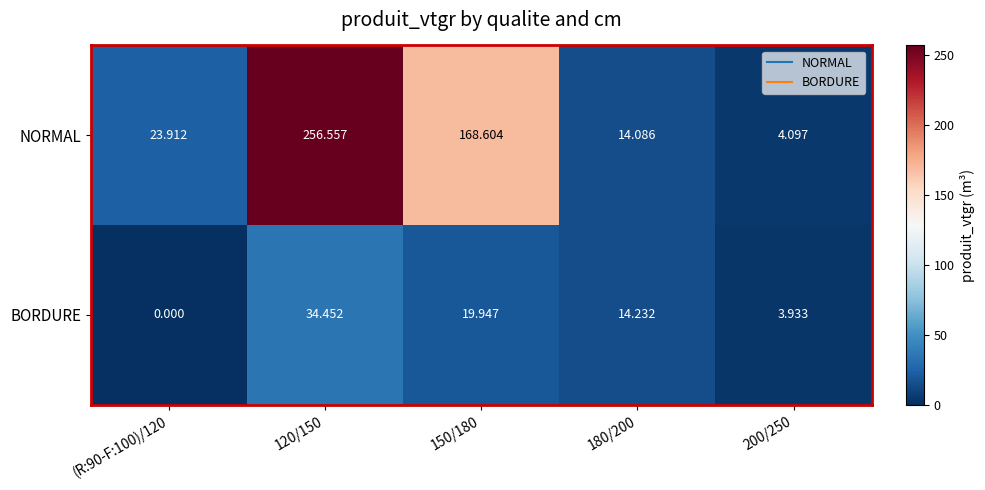

Which series has the largest total across all categories?

NORMAL